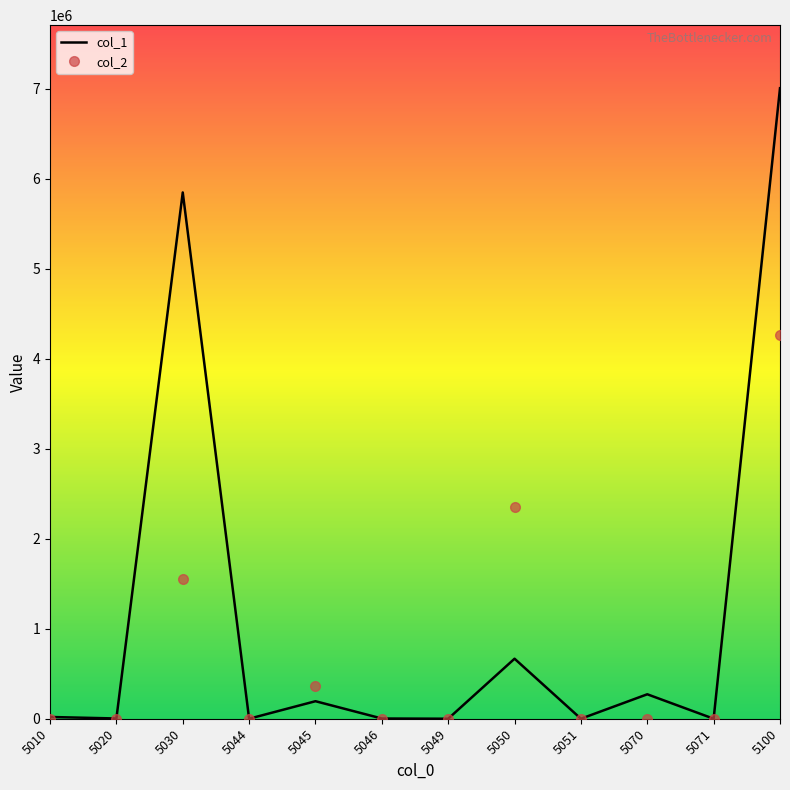

List the series in order of their overall mean, highest first.

col_1, col_2